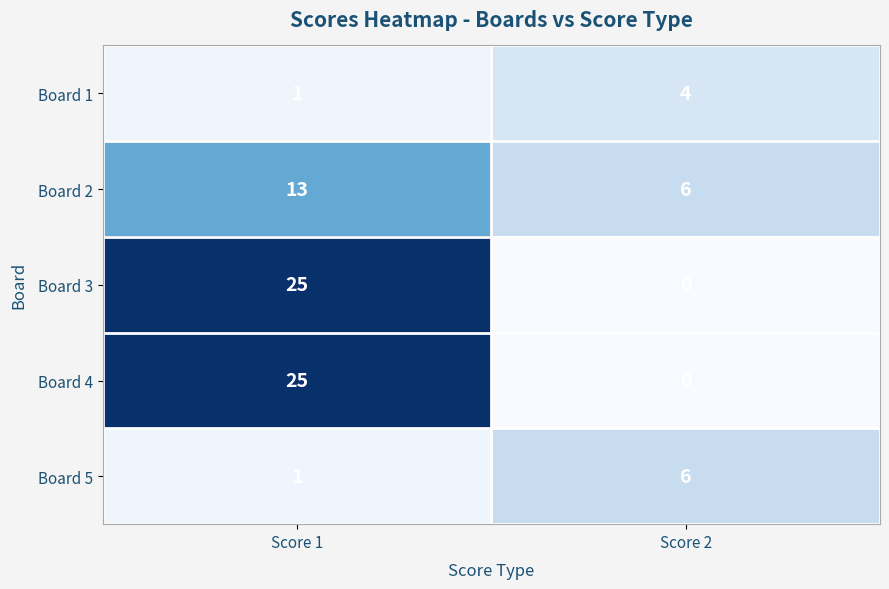

Which label corresponds to the largest value in the chart?

Score 1